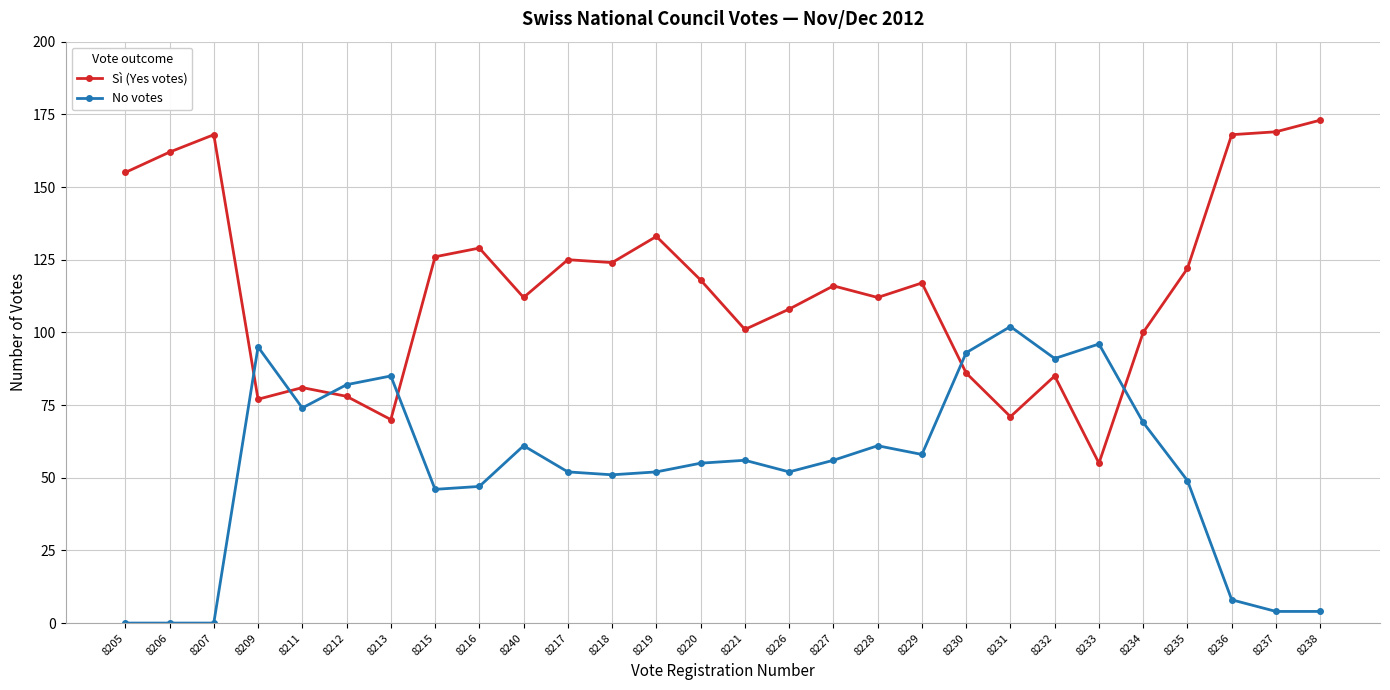

Which series has the largest range (max minus min)?

Sì (Yes votes)